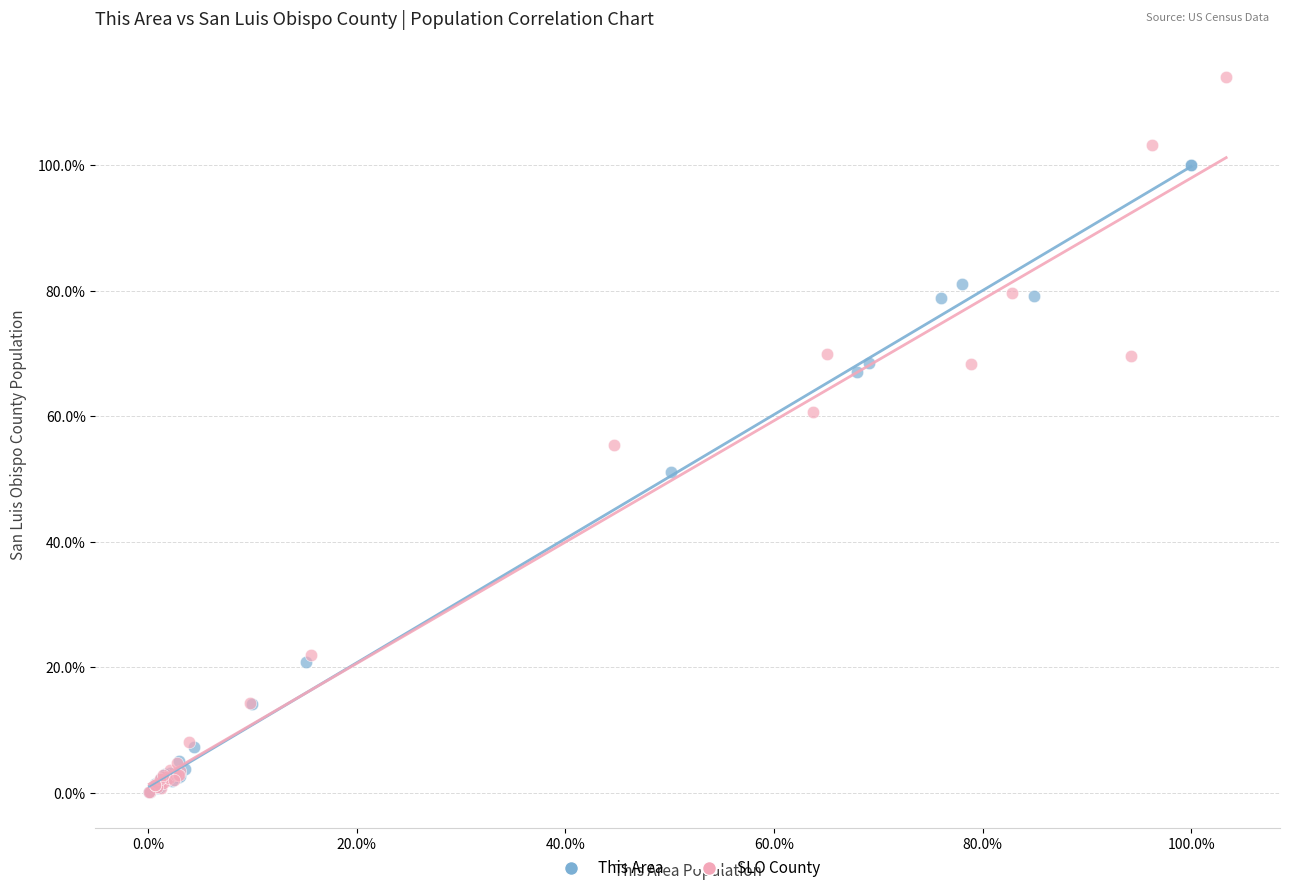

Which series has the widest spread of Y values?

SLO County